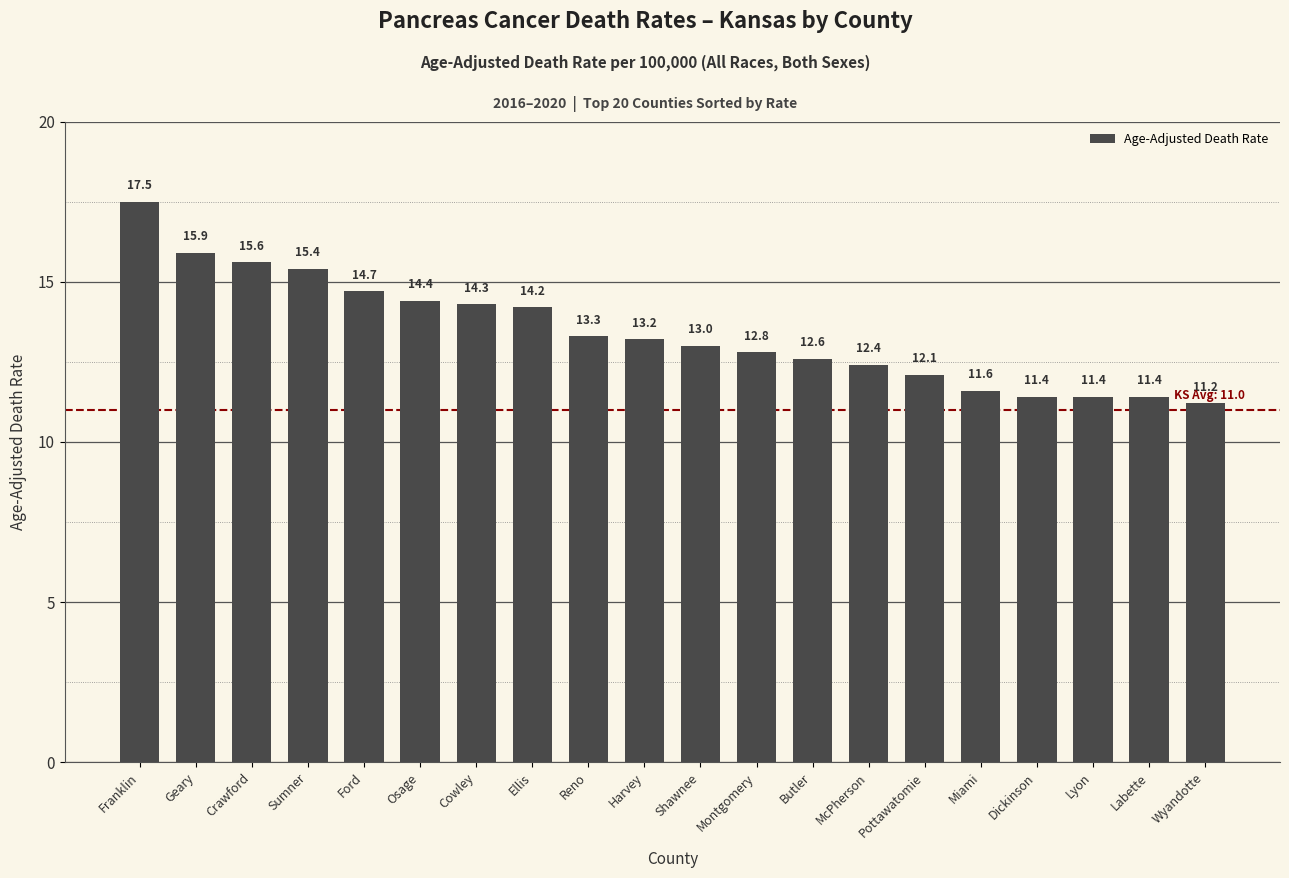

What is the difference between the maximum and second lowest values?

6.1